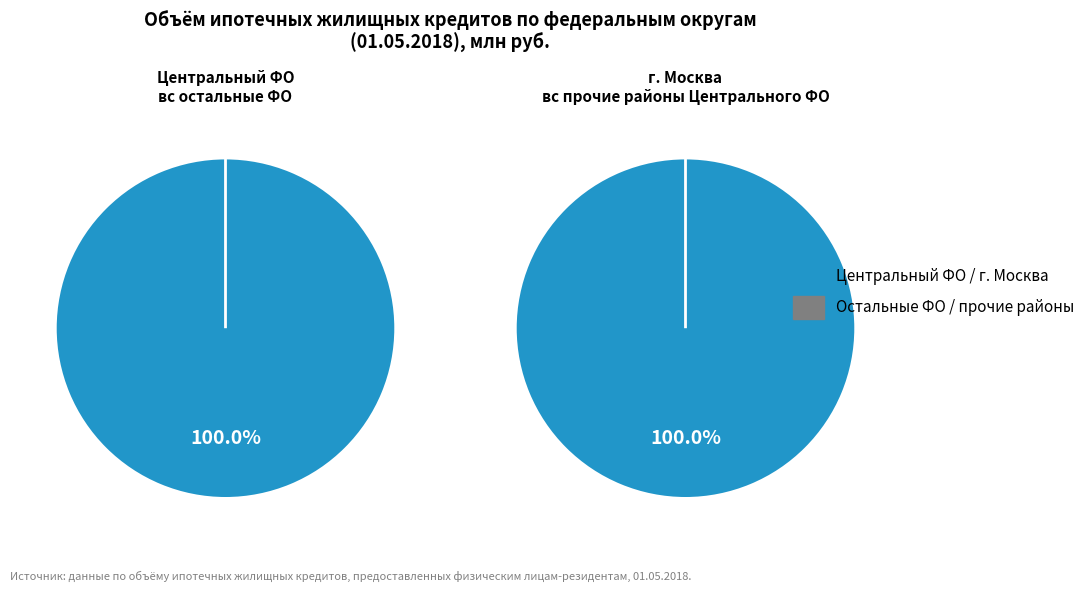

Which slice represents more than half of the pie?

Центральный федеральный округ